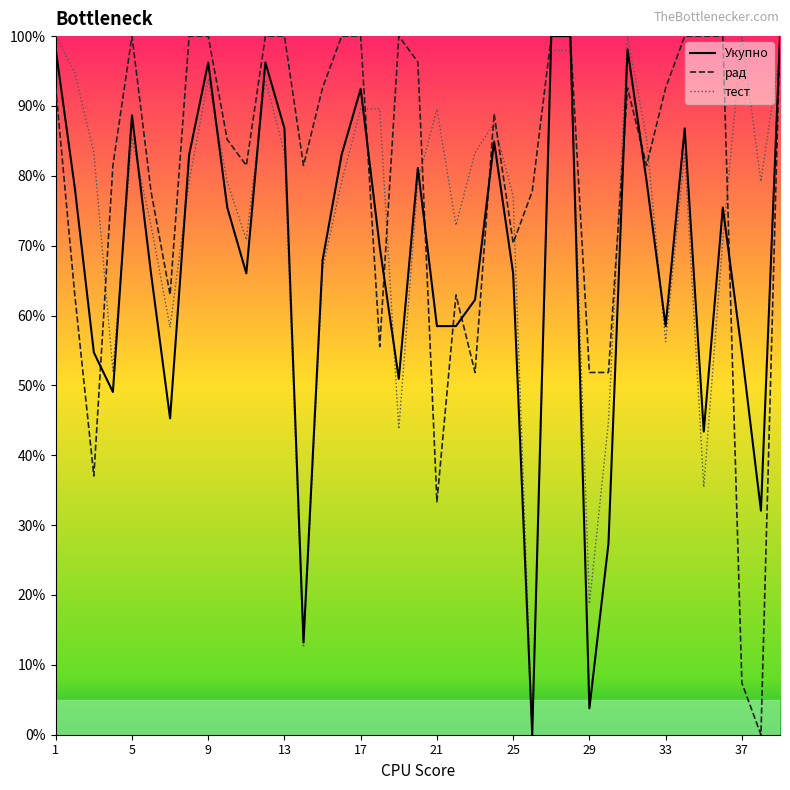

What is the maximum value for рад?

100.0